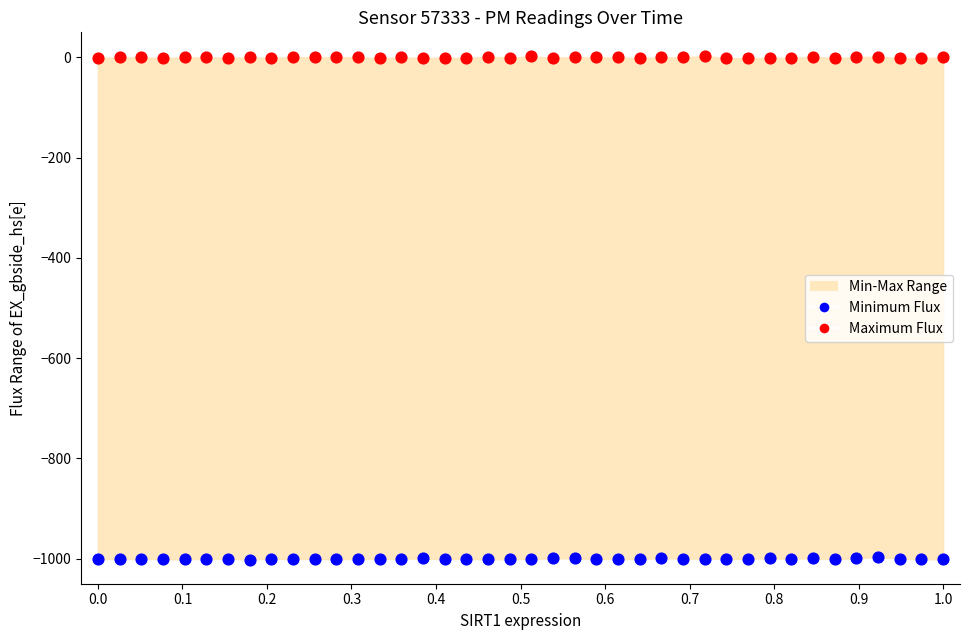

Which series reaches the minimum Y coordinate?

Minimum Flux